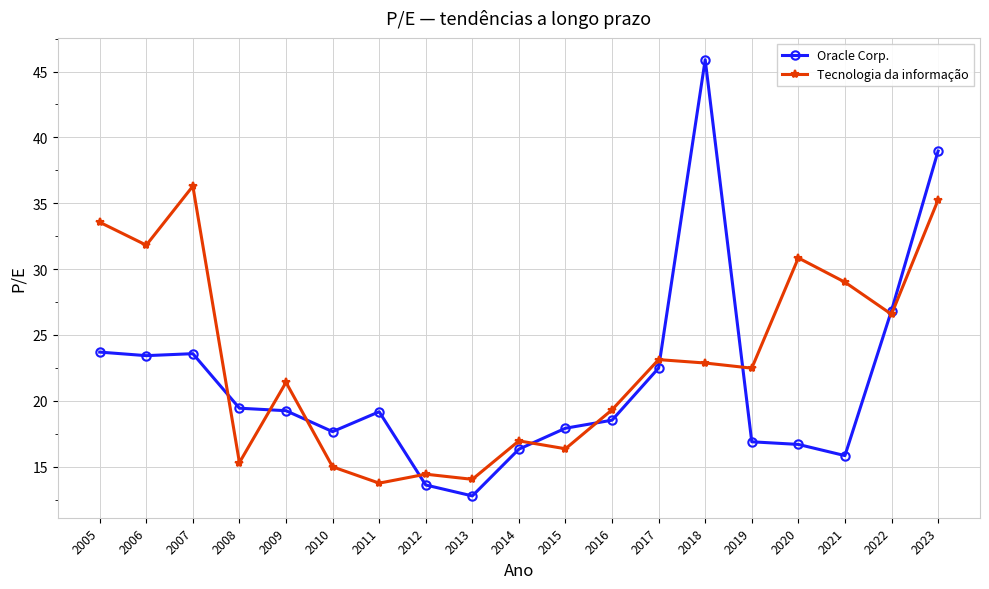

What is the difference between the Tecnologia da informação values at 2007 and 2014?

19.3